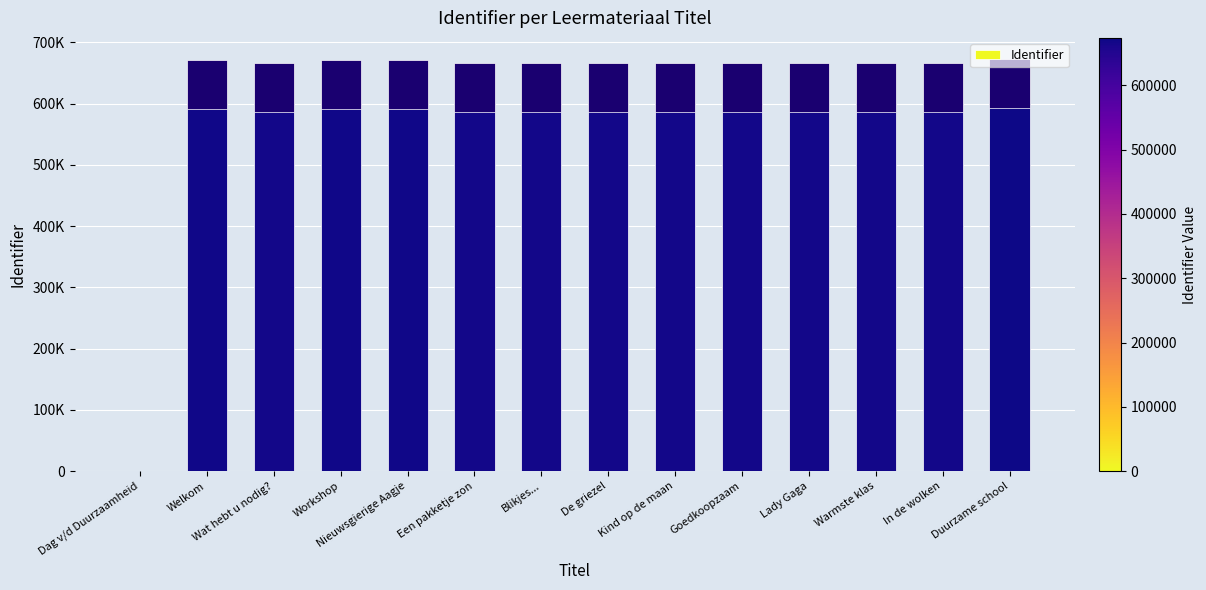

True or false: the data shows 666469 at De griezel.

True